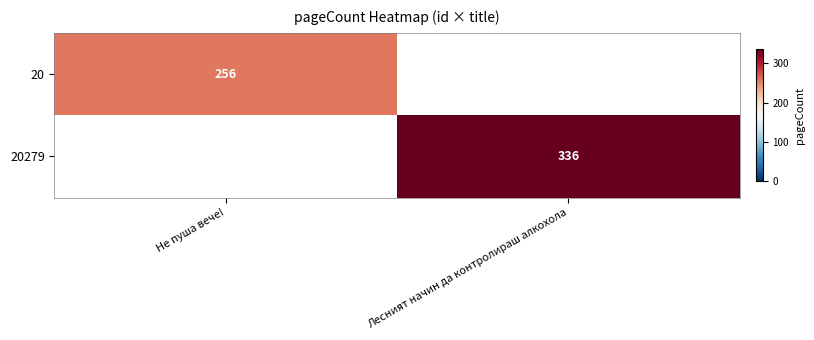

The 20 series shows 434.9 at Не пуша вече!. True or false?

False